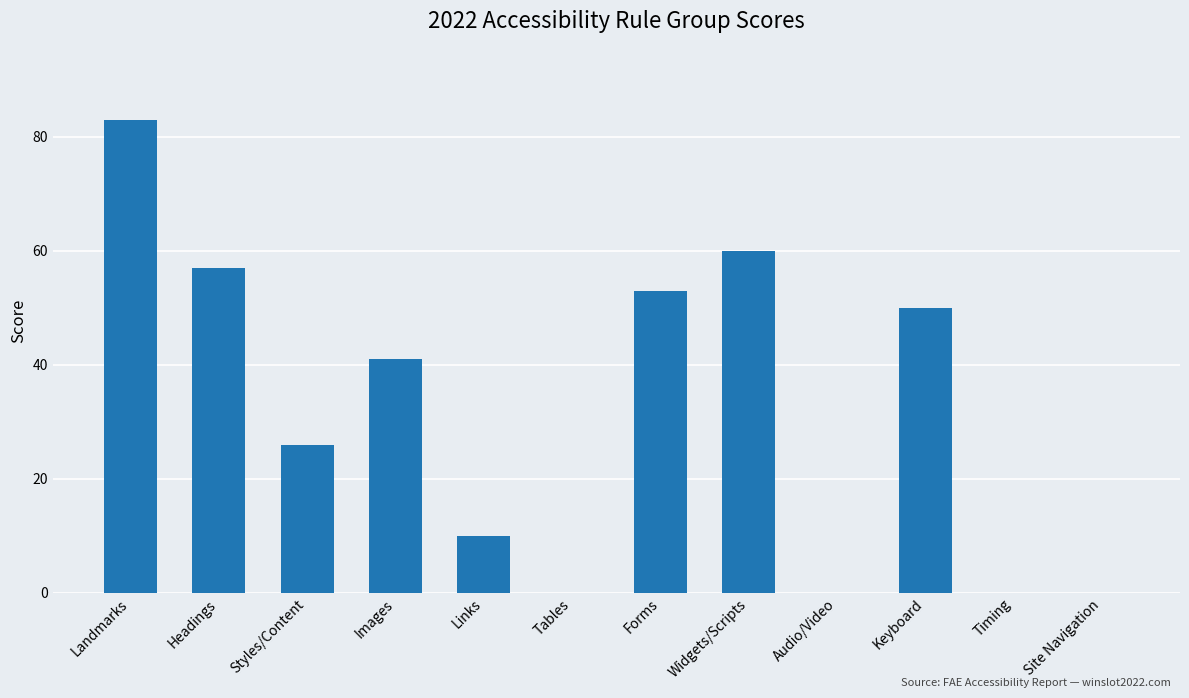

The value at Timing is 0. True or false?

True